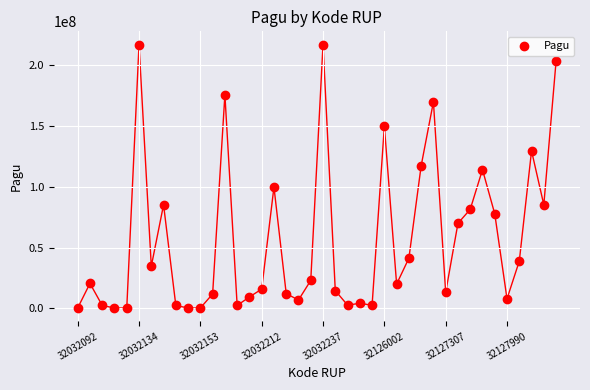

What is the range of Y values (max minus min)?

216860000